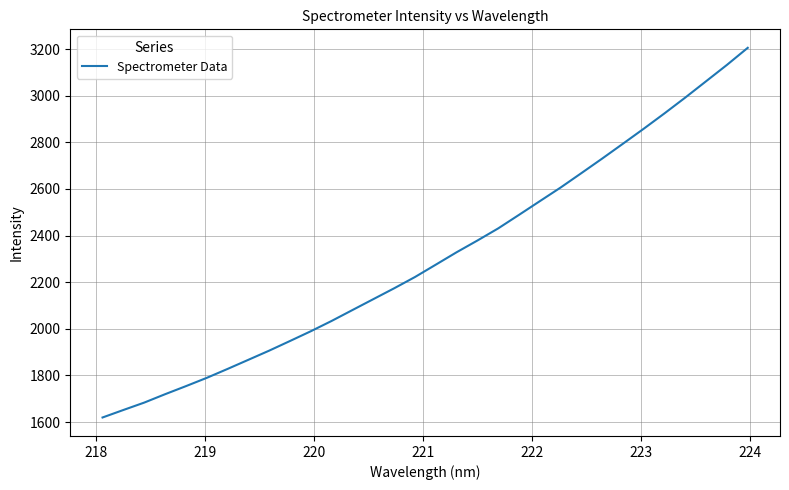

What is the difference between the maximum and minimum values?

1586.4